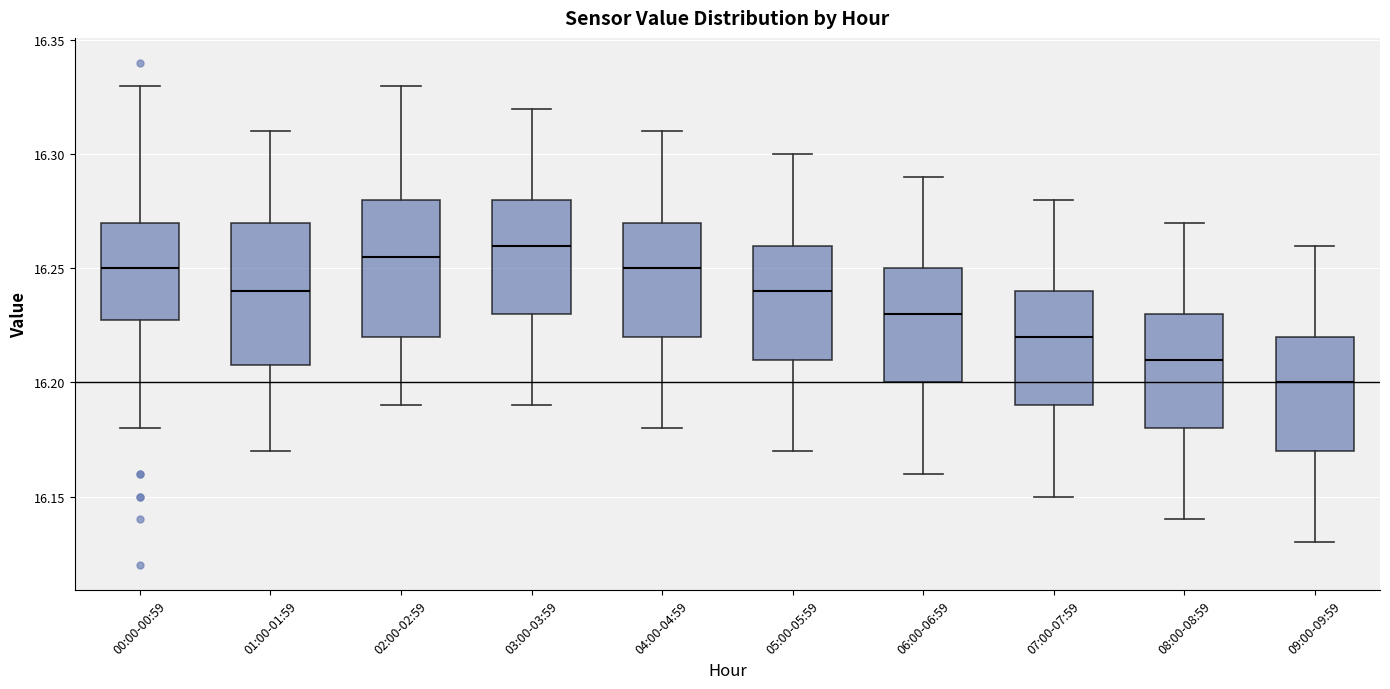

Where does the lower whisker of the box for 08:00-08:59 end on the y-axis? The values are not printed on the chart, so give them approximately, as read against the axis.

16.140